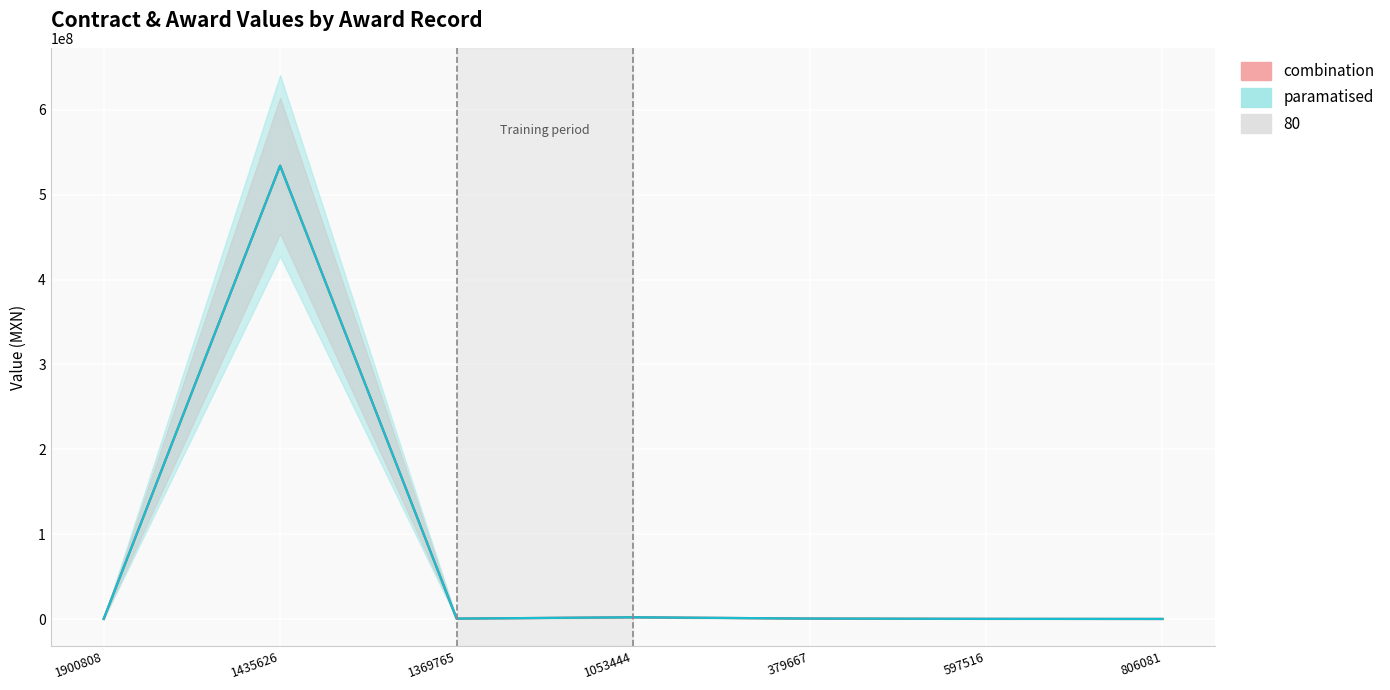

The awards.value.amount series shows 122487.2 at 806081. True or false?

True